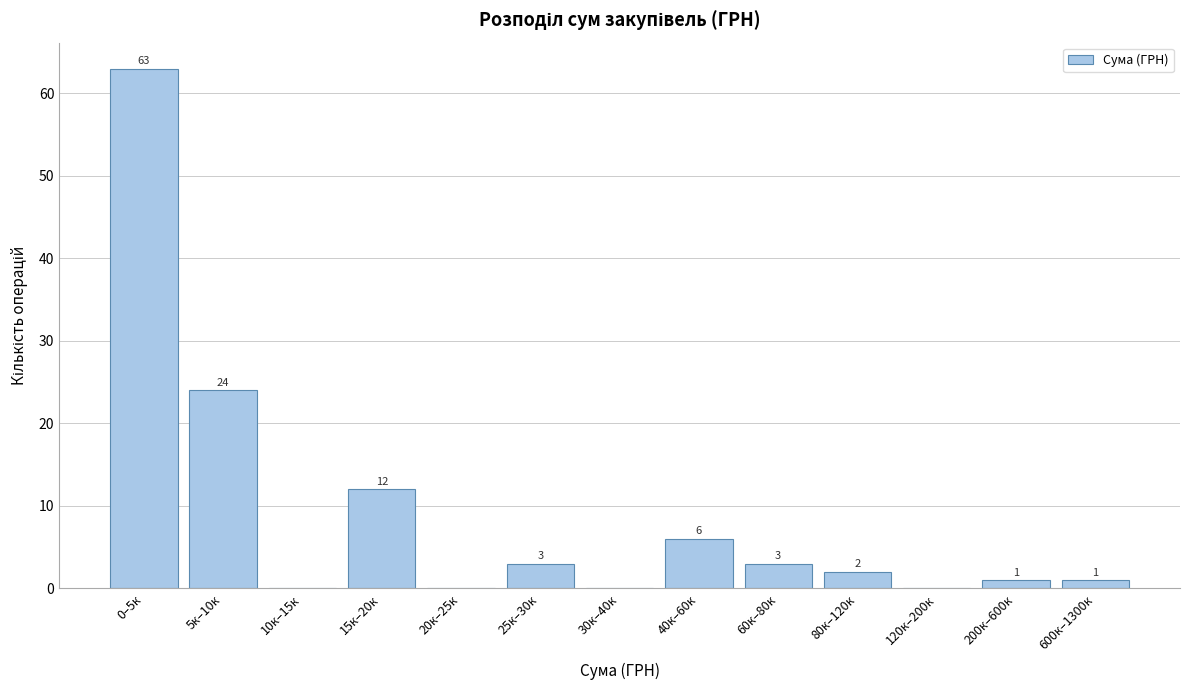

Reading right to left, what are all the values shown in this chart?

600к–1300к=1	200к–600к=1	120к–200к=0	80к–120к=2	60к–80к=3	40к–60к=6	30к–40к=0	25к–30к=3	20к–25к=0	15к–20к=12	10к–15к=0	5к–10к=24	0–5к=63